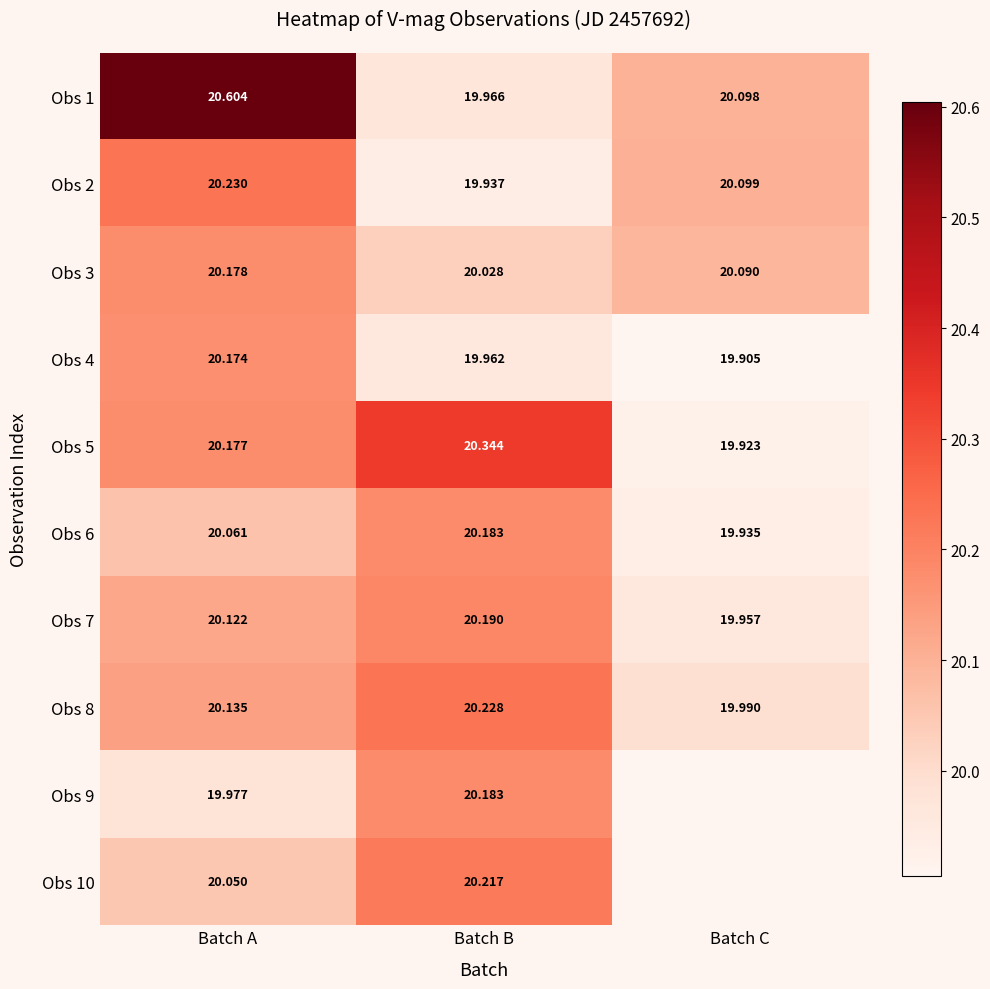

How many distinct data groups are displayed?

10